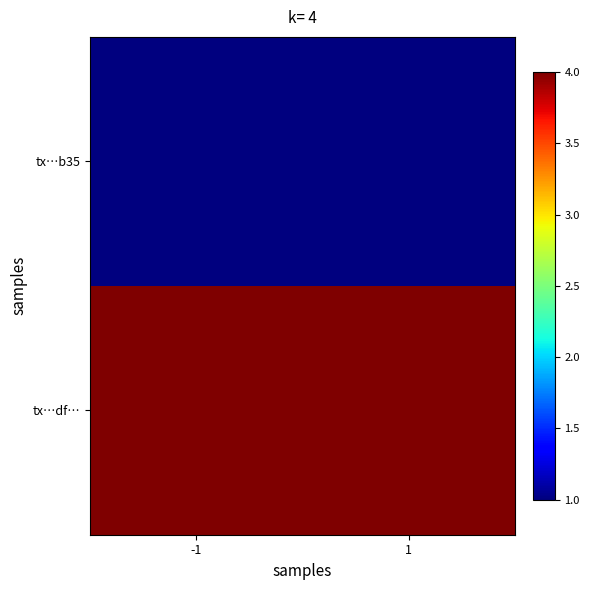

At which category does the chart reach its peak across all series?

-1